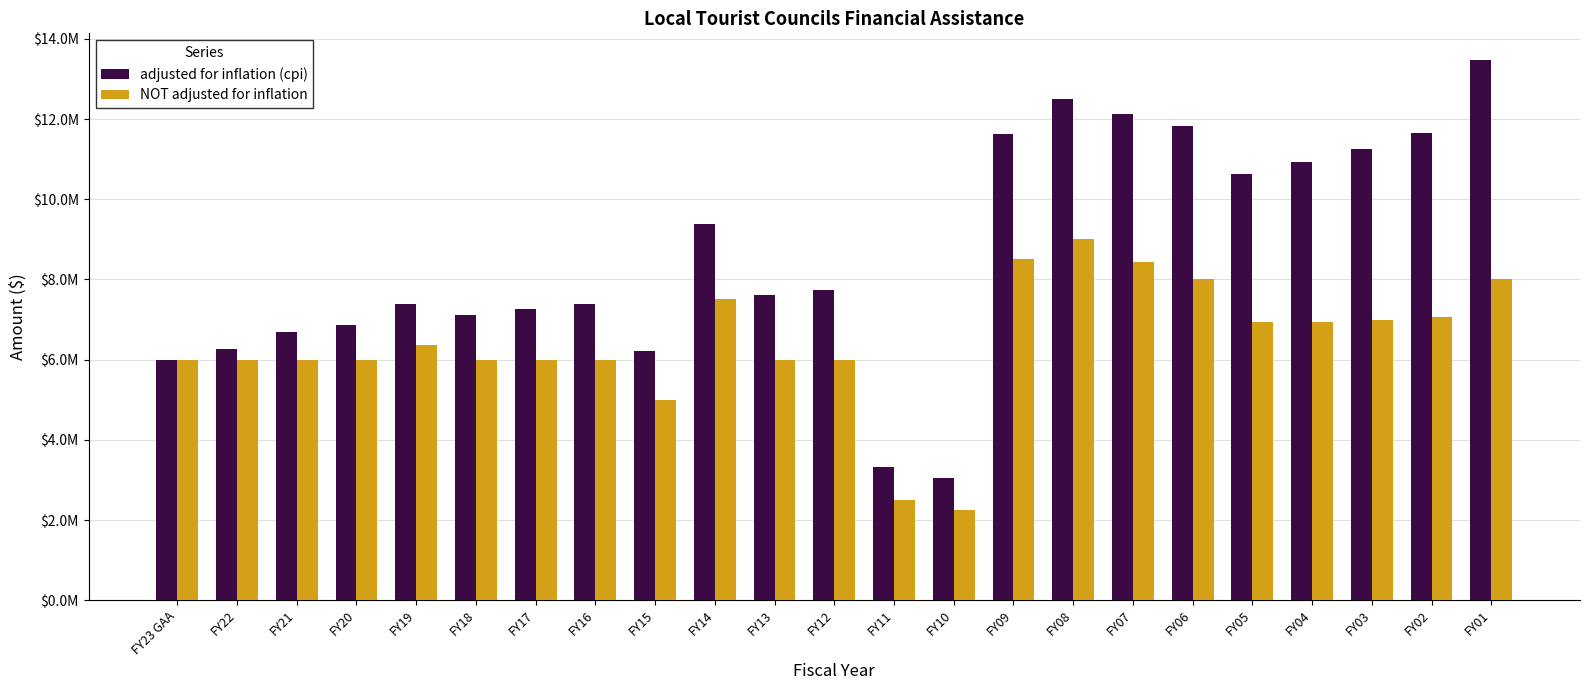

What is the sum of the adjusted for inflation (cpi) values at FY15 and FY18?

13310567